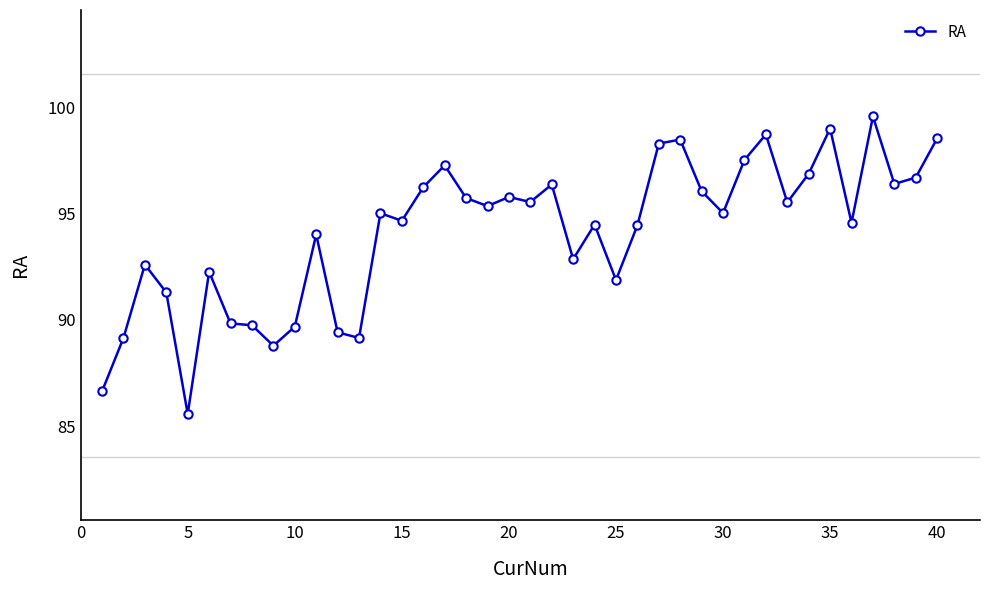

What is the maximum value shown in the chart?

99.6